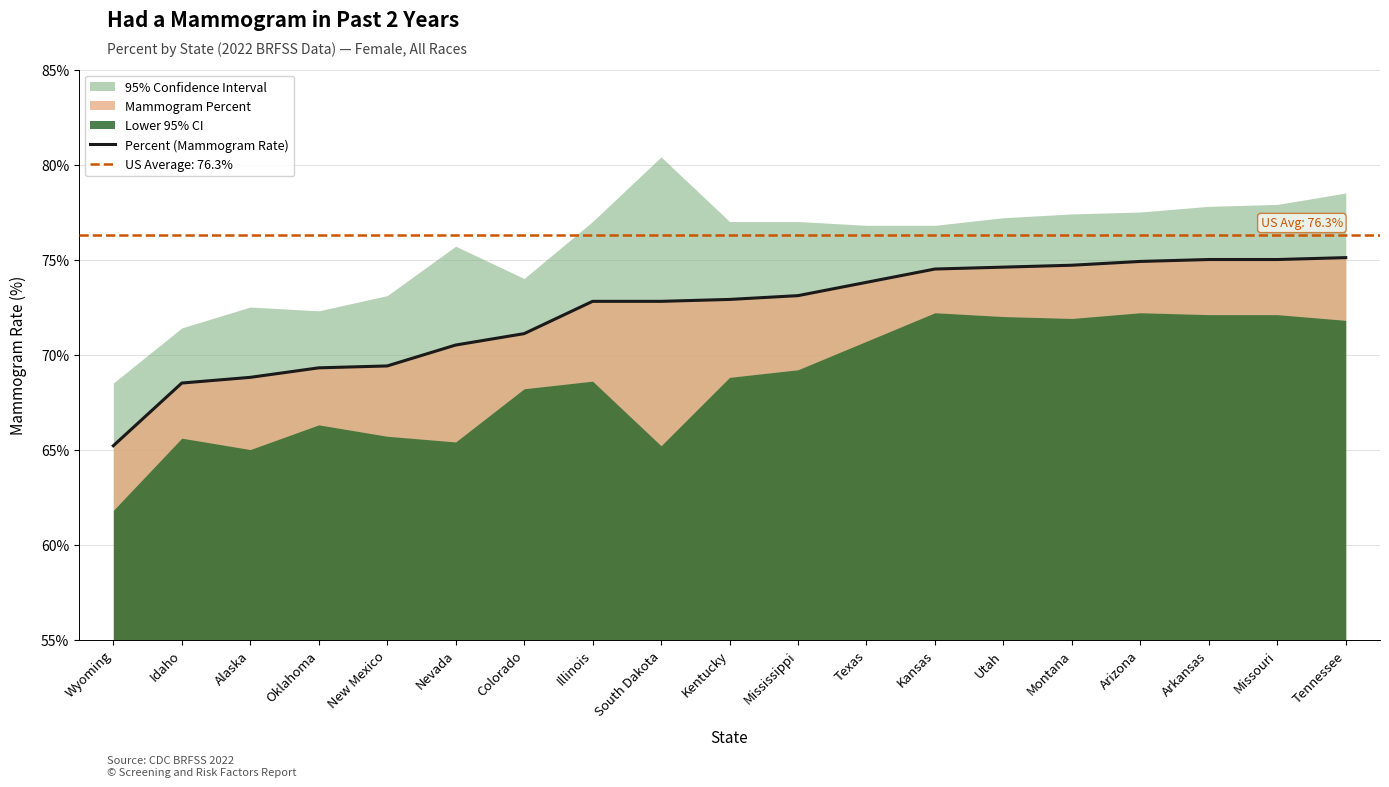

Is it true that the value at Kentucky is 23.2?

False